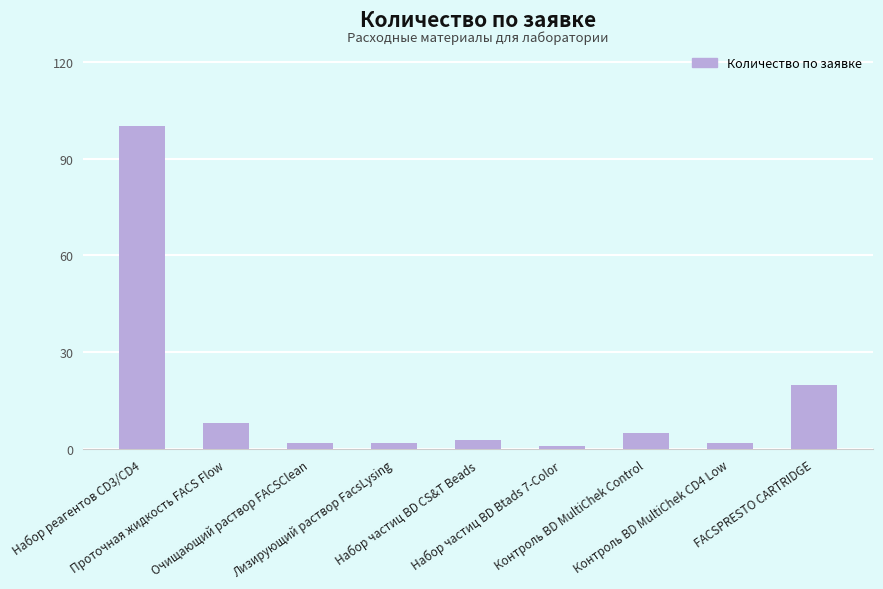

What is the ratio of the value at Набор частиц BD Btads 7-Color to the value at Лизирующий раствор FacsLysing?

0.5